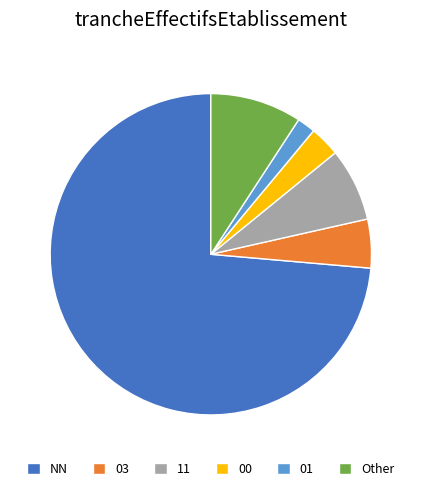

What is the largest slice in the pie chart?

NN